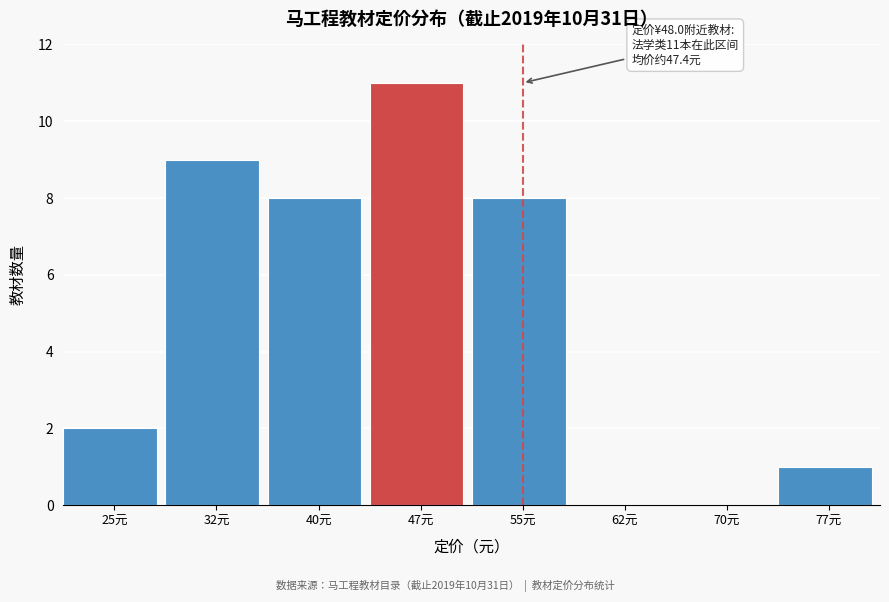

Reading left to right, extract all data points from this chart.

25元=2	32元=9	40元=8	47元=11	55元=8	62元=0	70元=0	77元=1